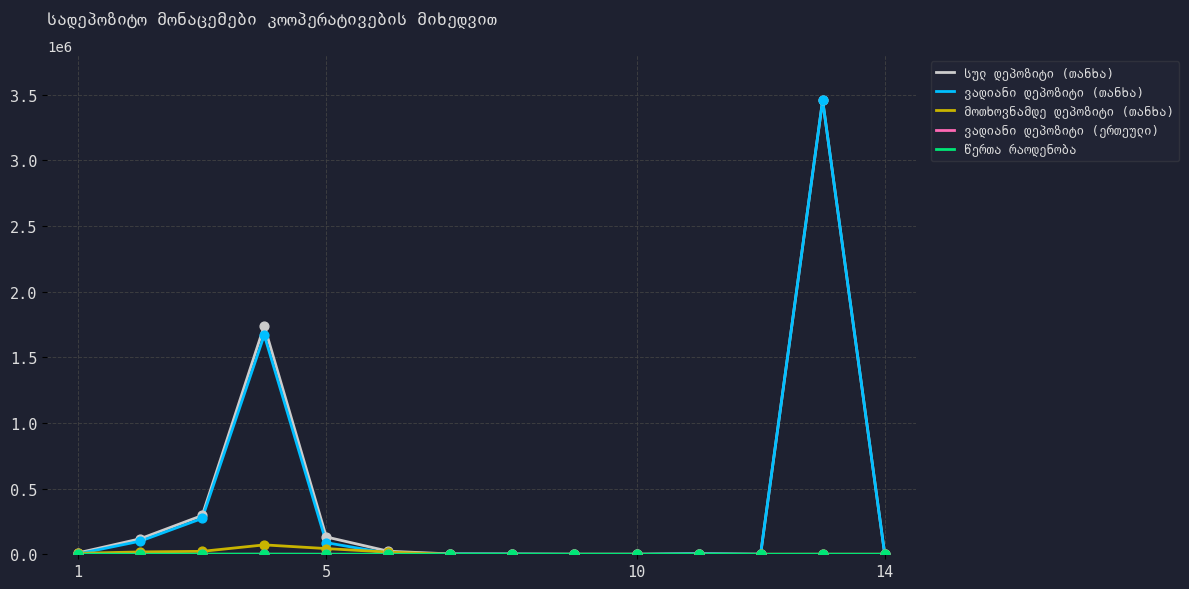

Which series contains the lowest Y value?

სულ დეპოზიტი (თანხა)